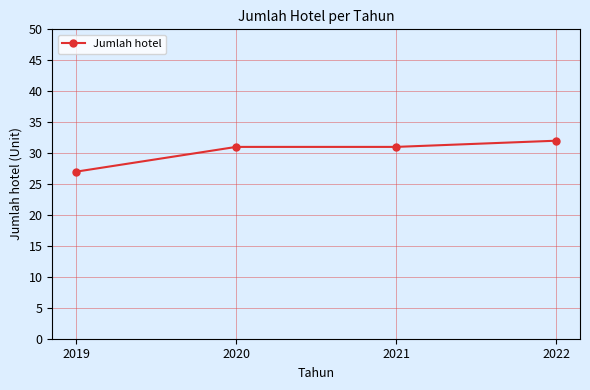

What is the difference between the values at 2019 and 2022?

5